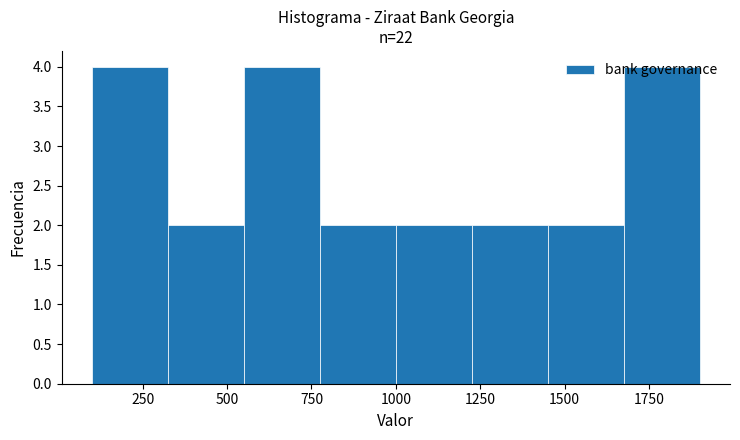

How tall is the bar that spans 775 to 1000 on the x-axis? Neither the bar edges nor the heights are printed on the chart, so give them approximately, as read against the axes.

2